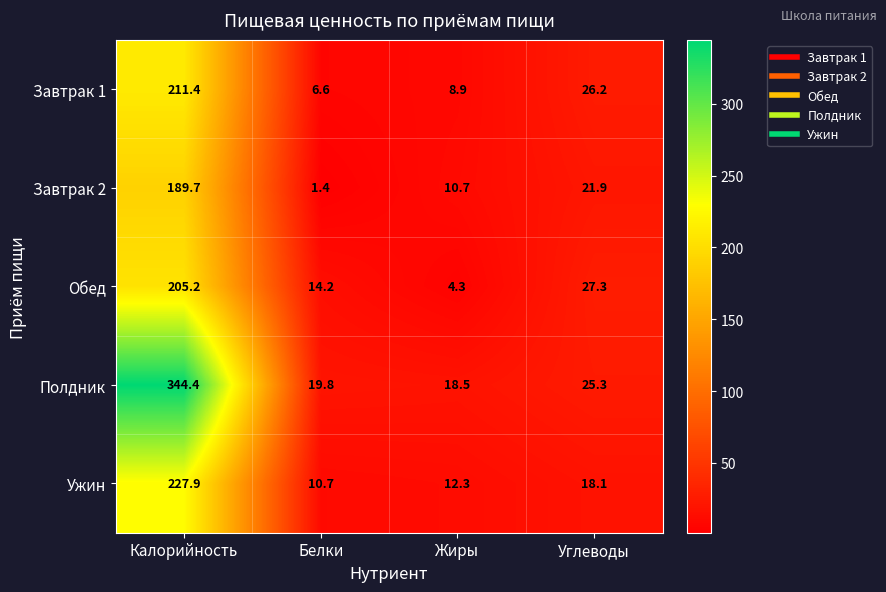

What is the greatest value displayed?

344.4